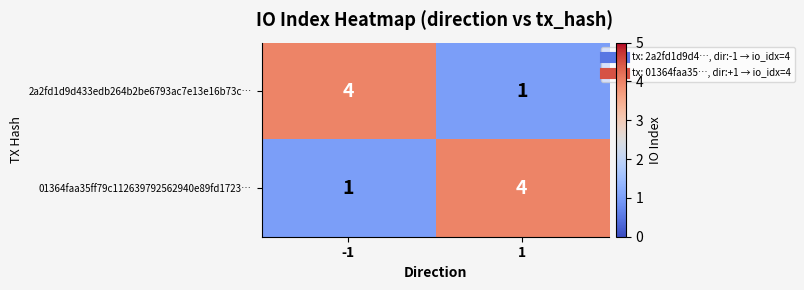

The value of 2a2fd1d9d433edb264b2be6793ac7e13e16b73c… at 1 is 1. True or false?

True